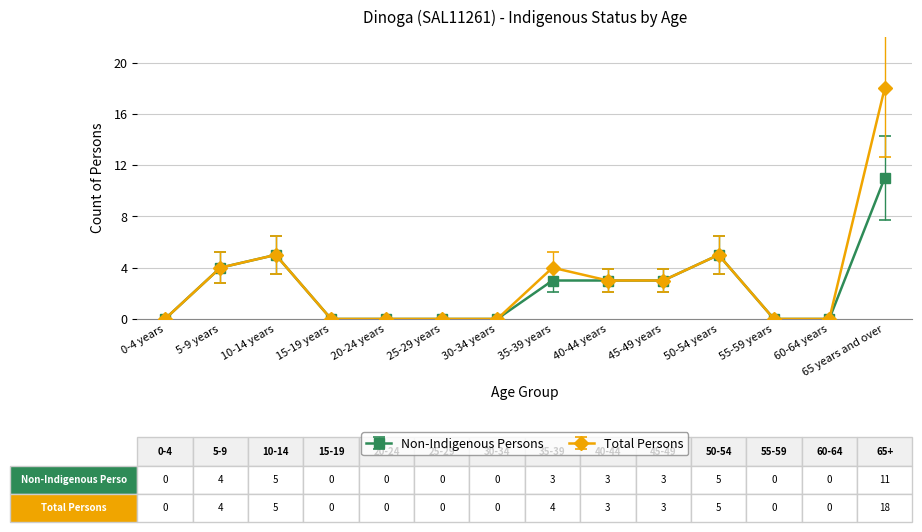

What is the value of the Total Persons point at the 8th from the left?

4